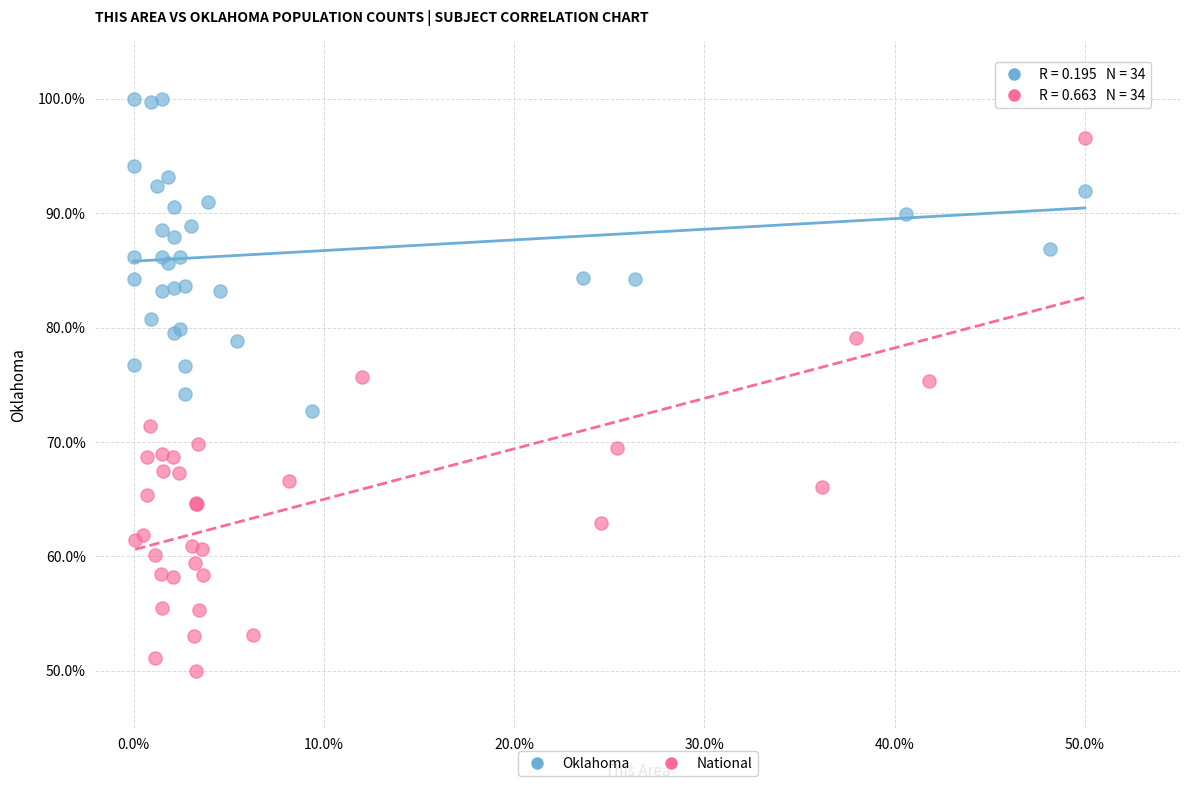

Which series contains the lowest Y value?

National